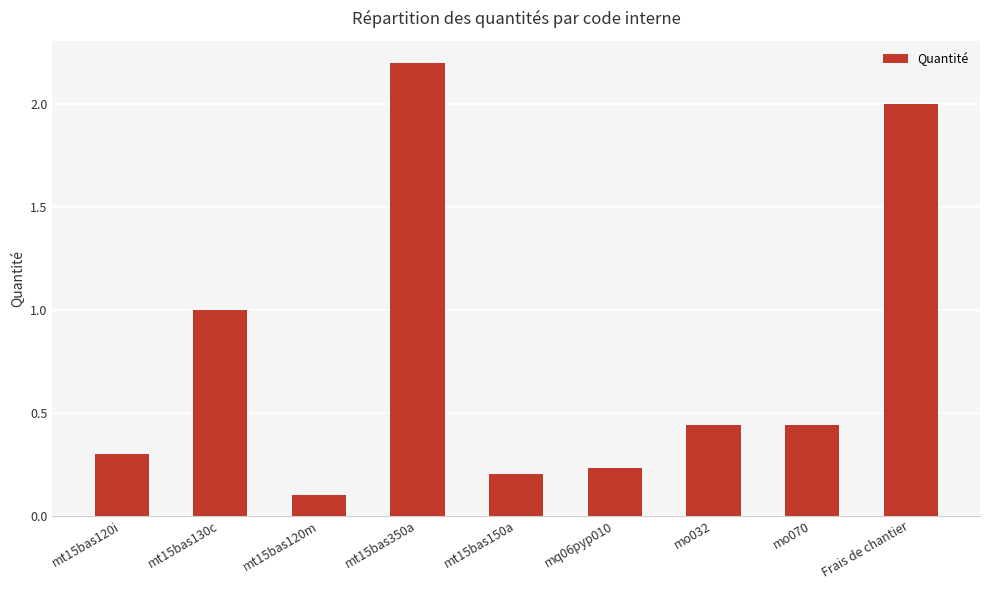

How many data points does each series have?

9